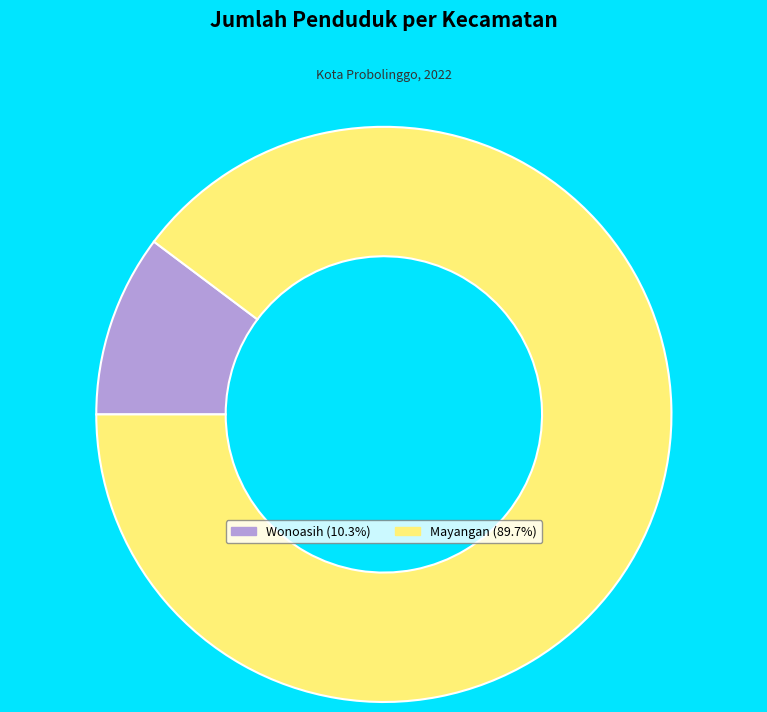

How many slices are in this pie chart?

2